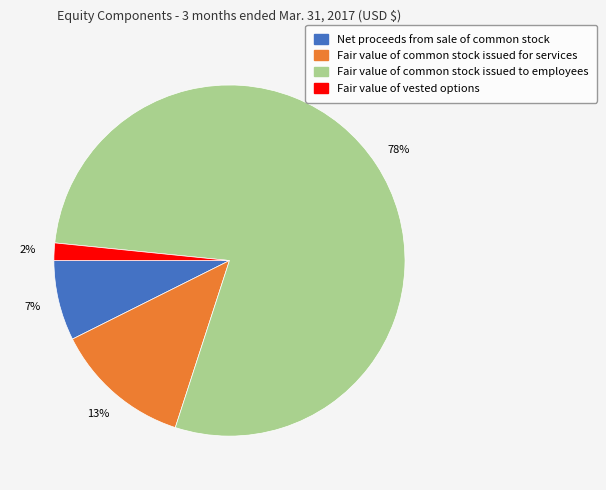

Is there a majority slice in this chart?

Yes